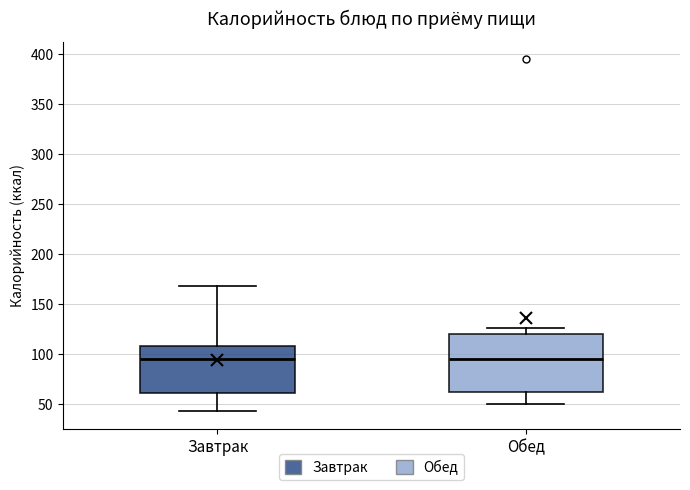

Where is the upper edge of the box for Завтрак on the y-axis? The values are not printed on the chart, so give them approximately, as read against the axis.

110